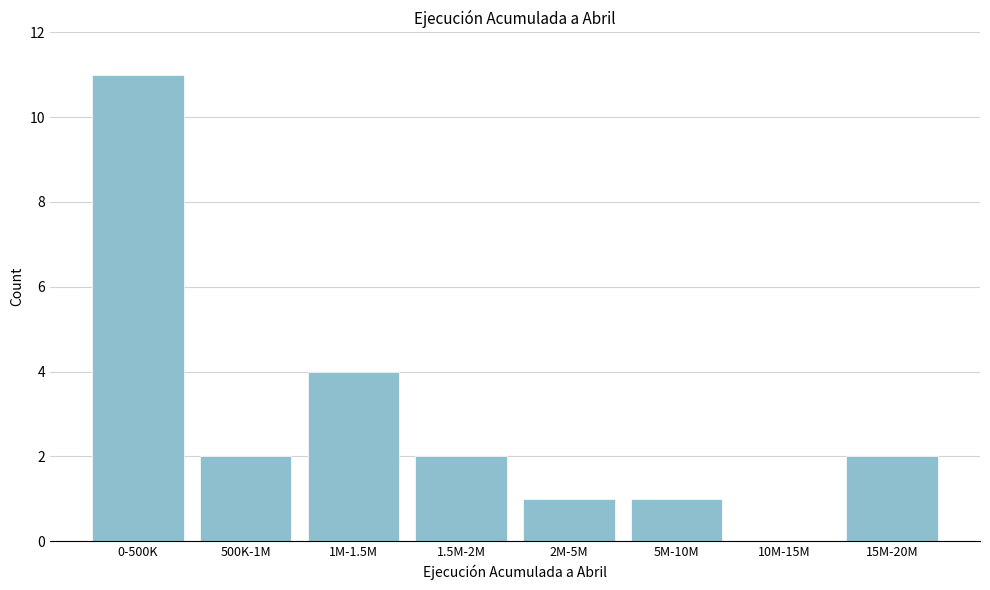

Reading right to left, extract all data points from this chart.

15M-20M=2	10M-15M=0	5M-10M=1	2M-5M=1	1.5M-2M=2	1M-1.5M=4	500K-1M=2	0-500K=11